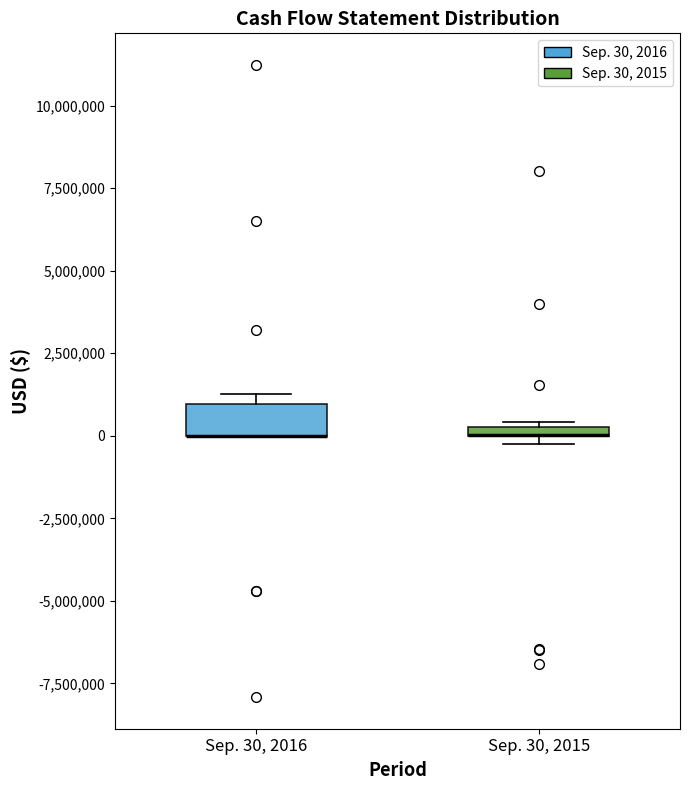

Which box is the tallest, from its lower edge to its upper edge?

Sep. 30, 2016